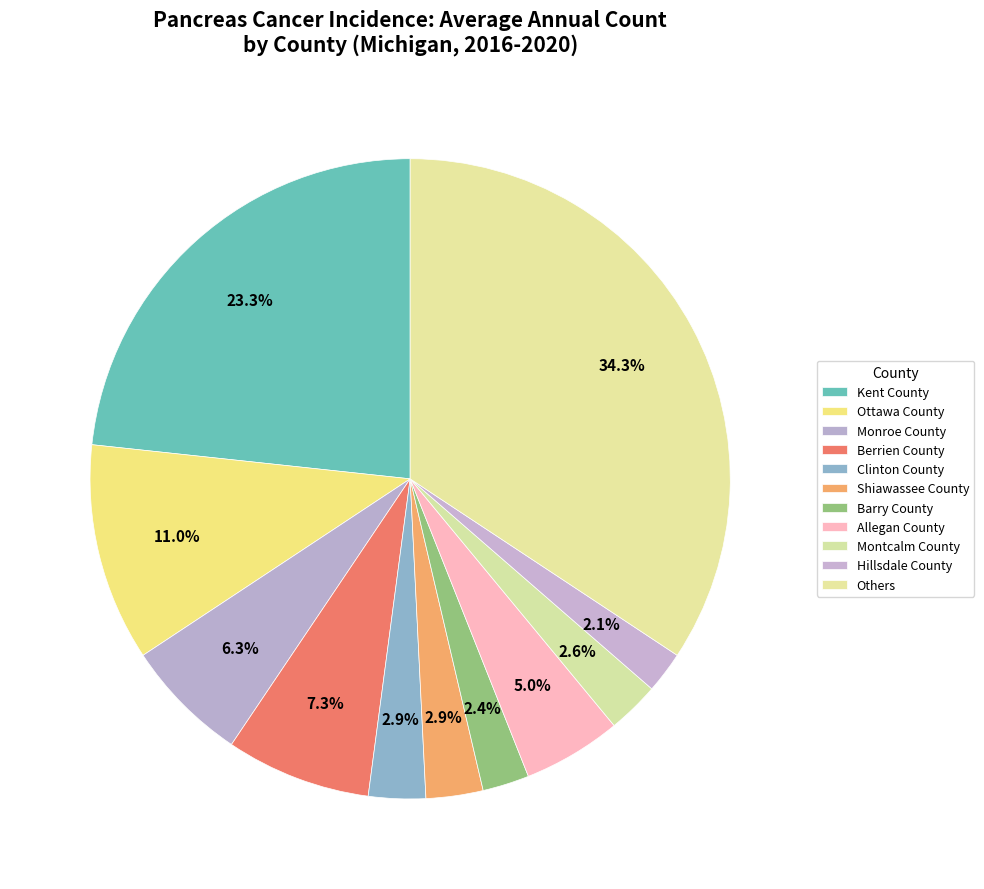

How many segments does this pie chart have?

11